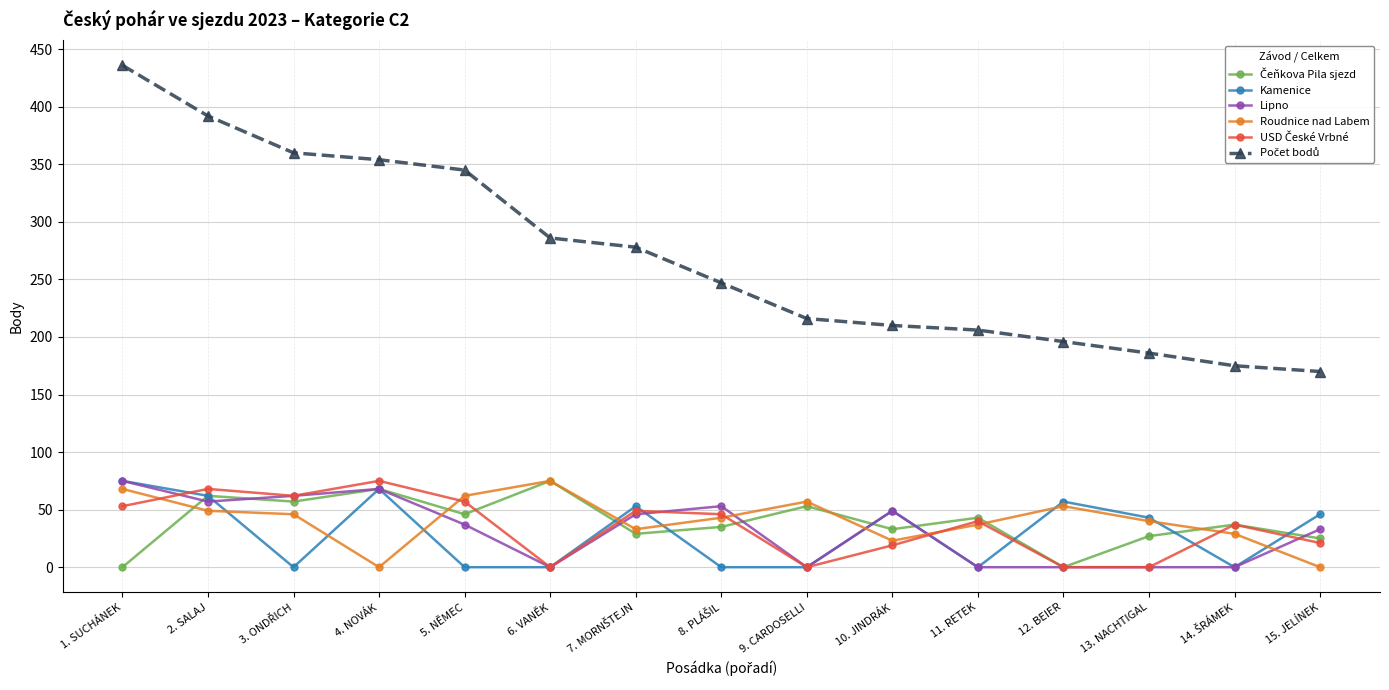

At how many categories does at least one series exceed 231?

8